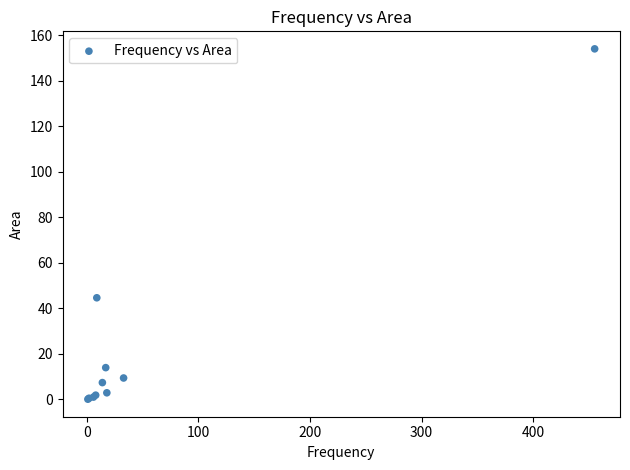

What Y value in the scatter plot is closest to 77?

44.6